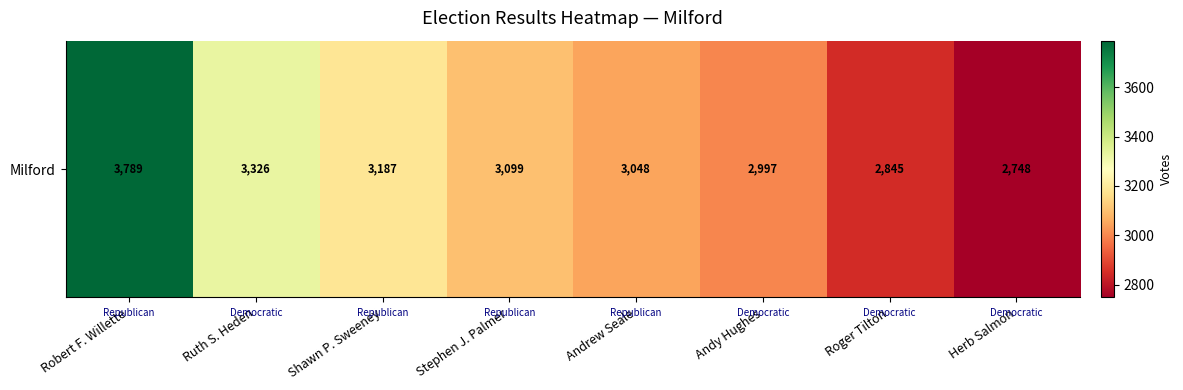

What is the greatest value displayed?

3789